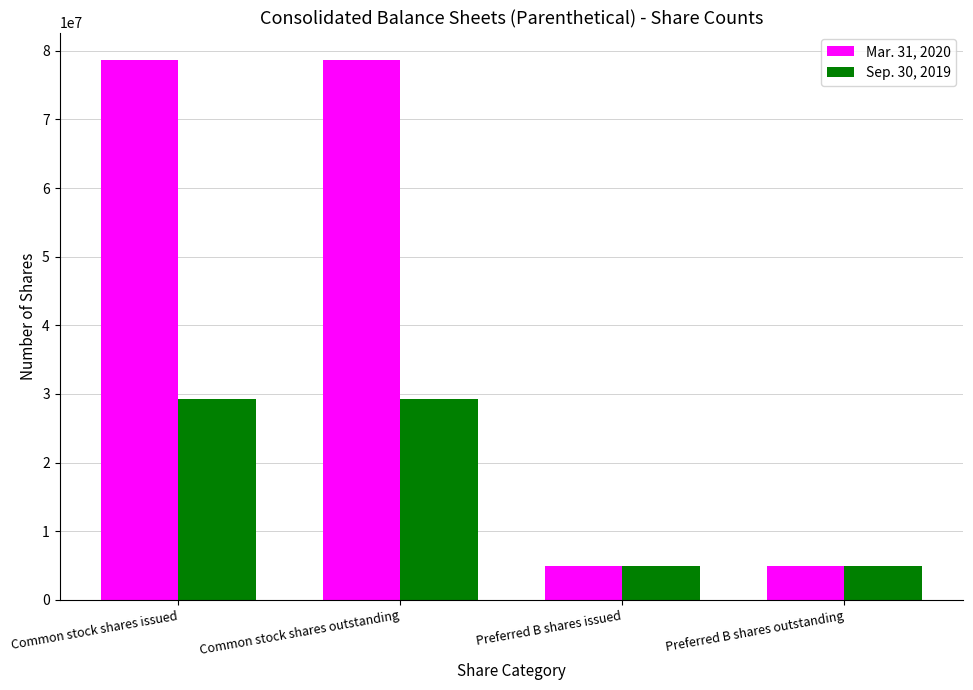

How many values in the Sep. 30, 2019 series are below 29314419?

2